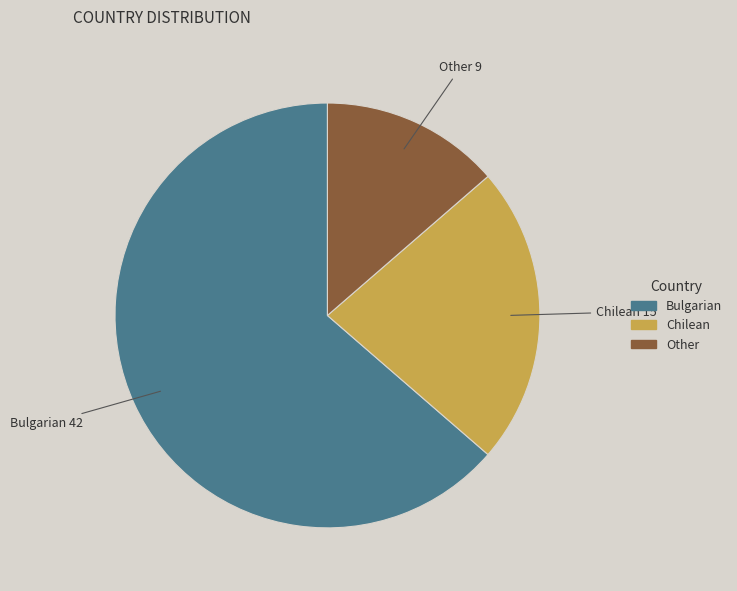

Which category has the smallest portion of the pie?

Other